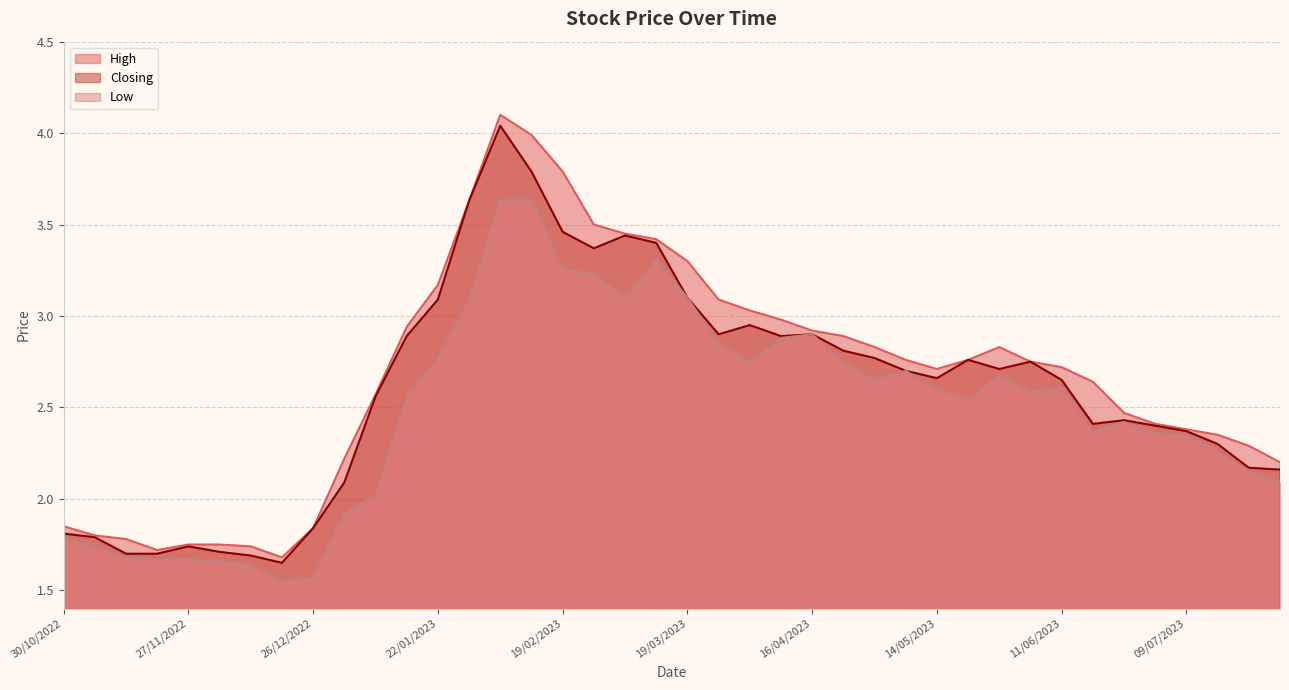

Is the value of Closing at 14/05/2023 greater than the value of High at 05/02/2023?

No